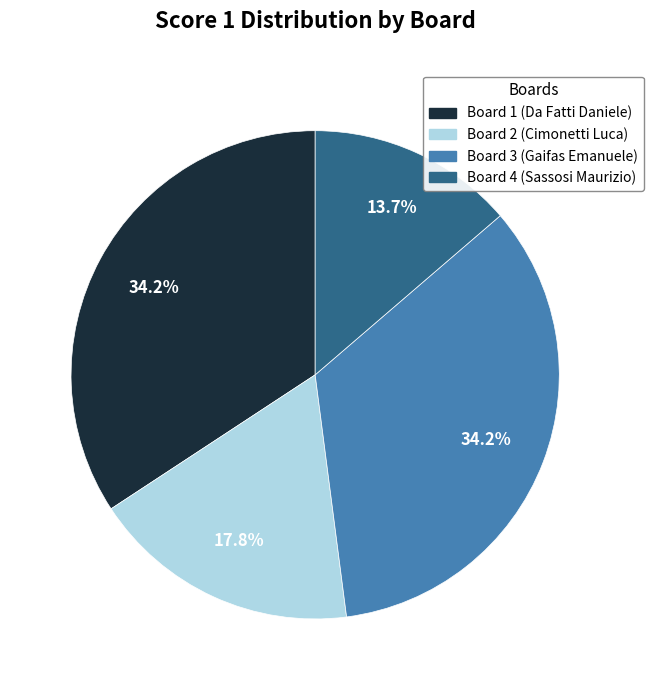

What is the smallest slice in the pie chart?

Board 4 (Sassosi Maurizio)